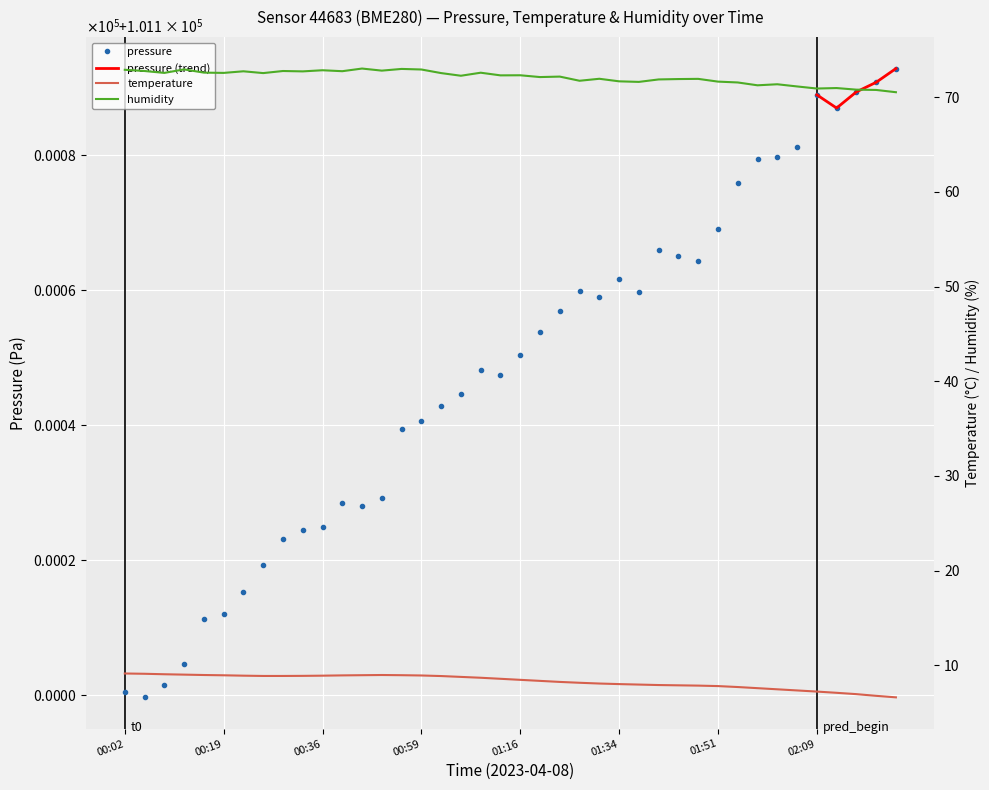

True or false: temperature and humidity cross at least once.

False